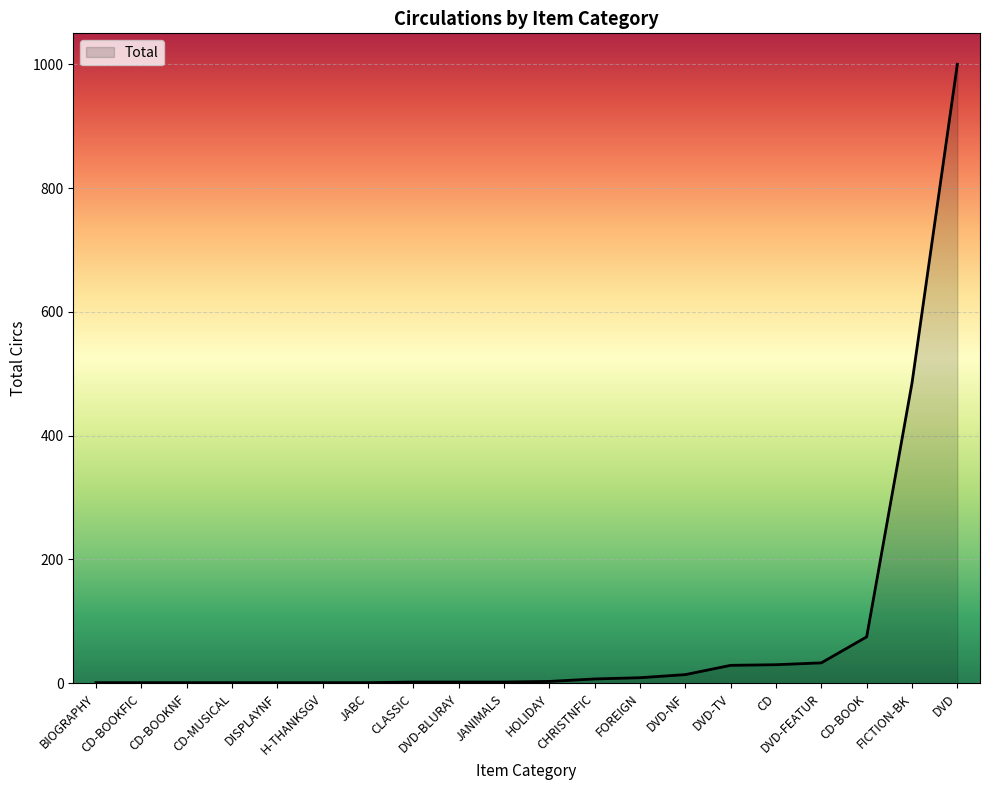

Between DVD and H-THANKSGV, which is larger?

DVD